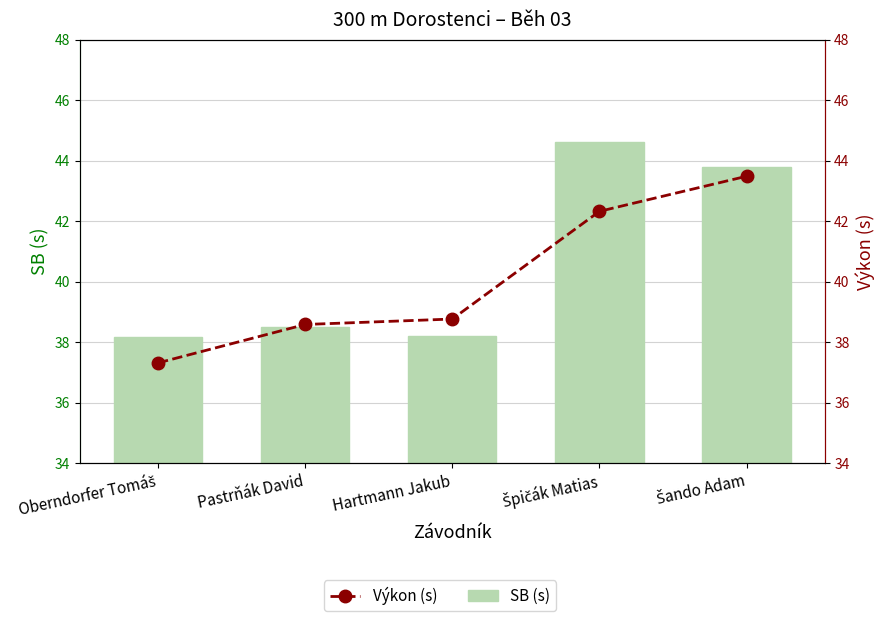

What is the value of the Výkon (s) bar at the 5th from the left?

43.5